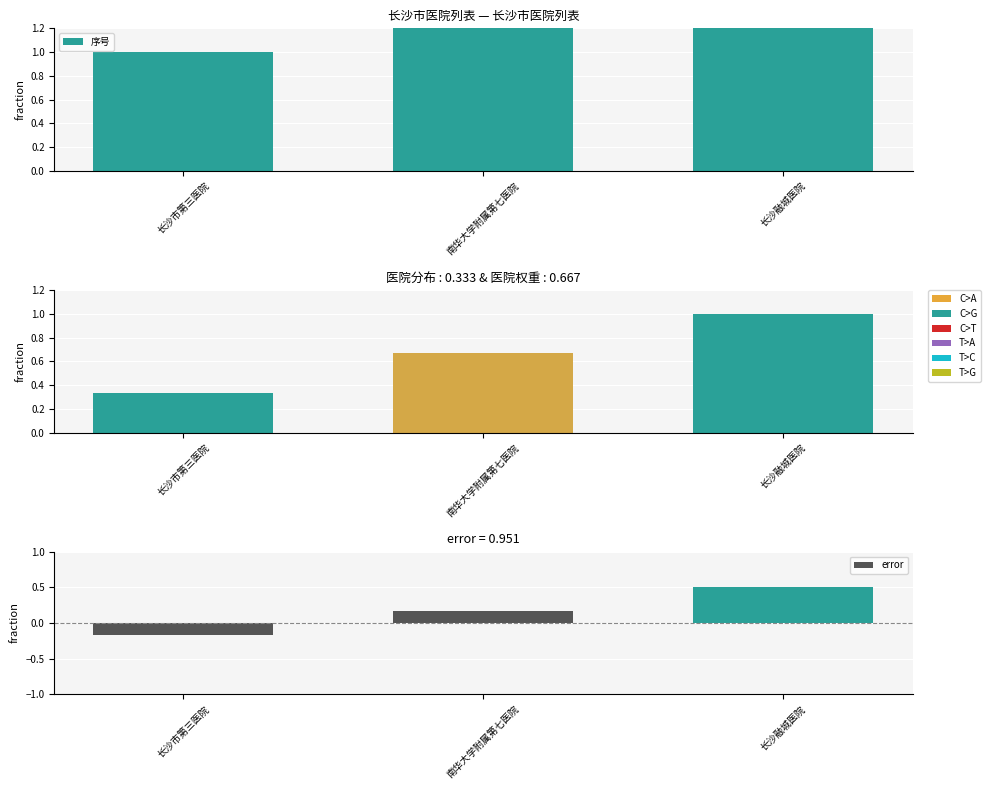

True or false: 序号 has a value of 2.0 at 南华大学附属第七医院.

True